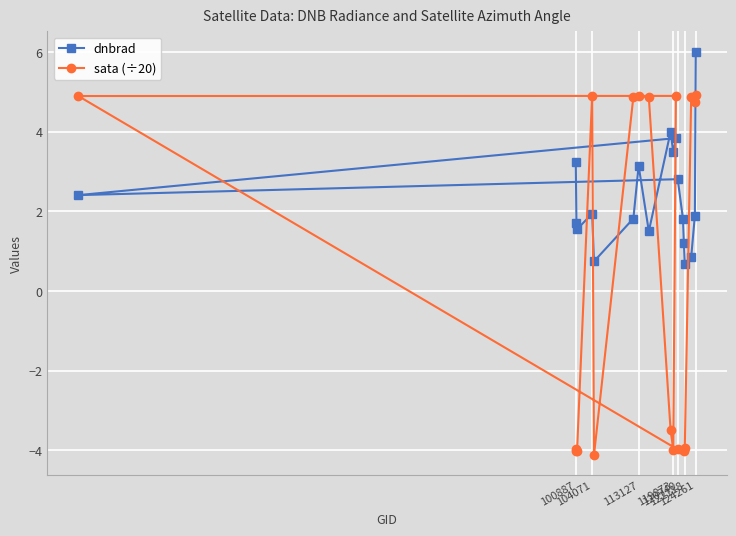

Rank the series by their average value, from lowest to highest.

sata (÷20), dnbrad